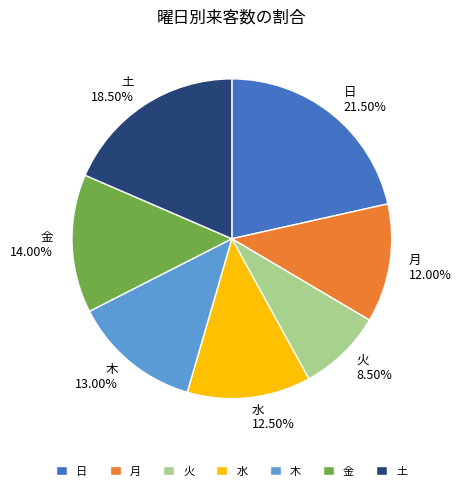

To the nearest percent, what is the combined percentage of 水 and 火?

21%